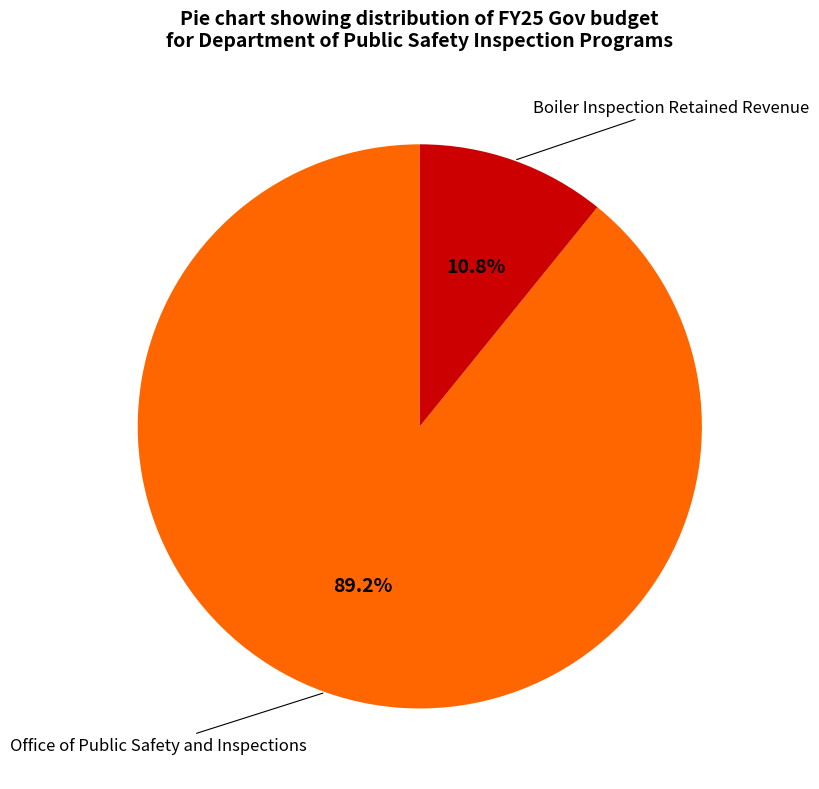

Is there a majority slice in this chart?

Yes